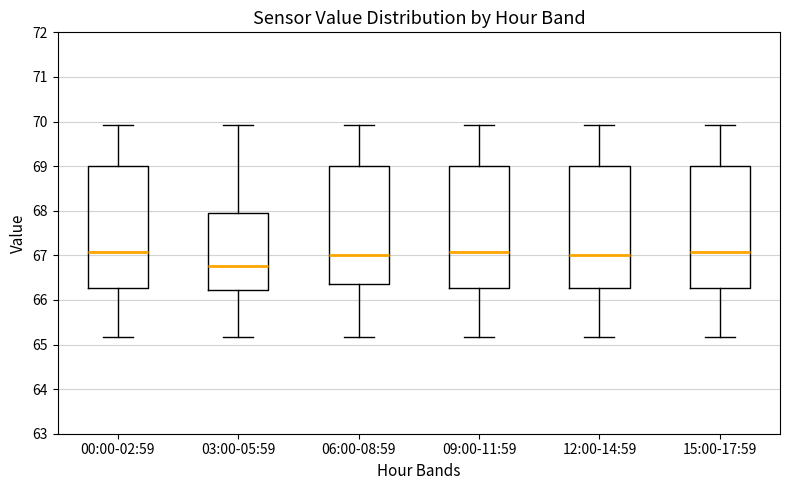

Reading left to right, read every box against the y-axis: the position of its median line, the range the box covers, and the ends of its whiskers. The values are not printed on the chart, so give them approximately, as read against the axis.

00:00-02:59: median 67.1, box 66.3 to 69.0, whiskers 65.2 to 69.9
03:00-05:59: median 66.8, box 66.2 to 68.0, whiskers 65.2 to 69.9
06:00-08:59: median 67.0, box 66.4 to 69.0, whiskers 65.2 to 69.9
09:00-11:59: median 67.1, box 66.3 to 69.0, whiskers 65.2 to 69.9
12:00-14:59: median 67.0, box 66.3 to 69.0, whiskers 65.2 to 69.9
15:00-17:59: median 67.1, box 66.3 to 69.0, whiskers 65.2 to 69.9